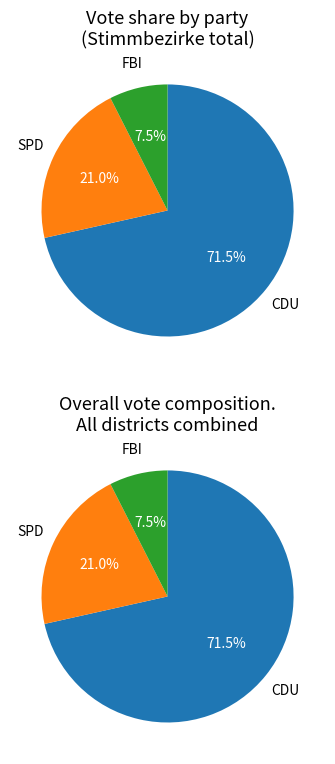

Rank the series by their average value, from lowest to highest.

FBI, SPD, CDU